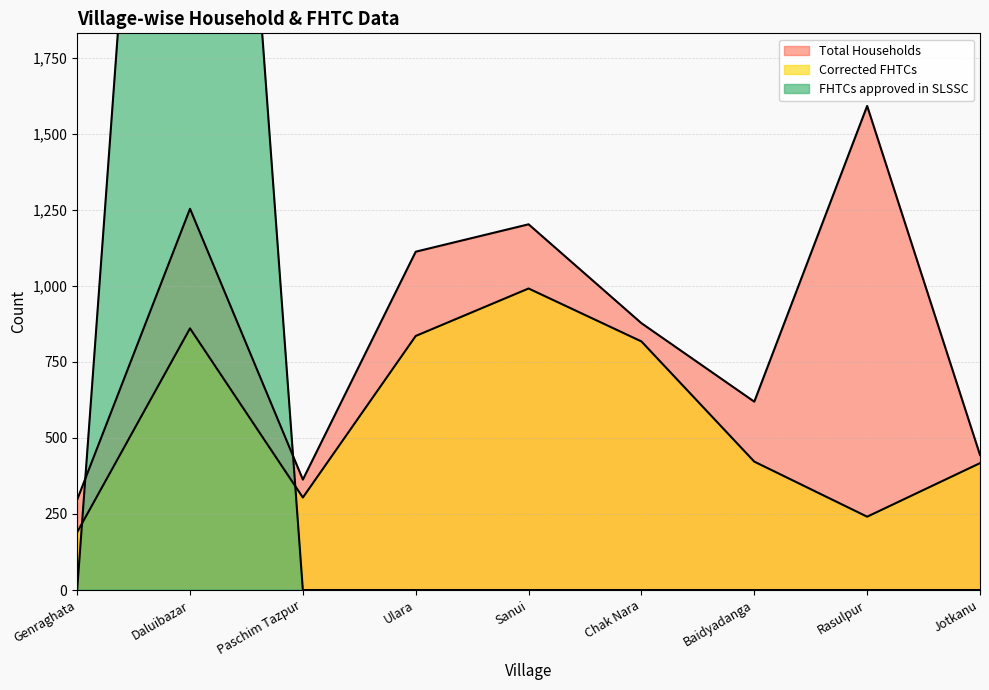

Is the value of FHTCs approved in SLSSC at Paschim Tazpur greater than the value of Corrected FHTCs at Sanui?

No